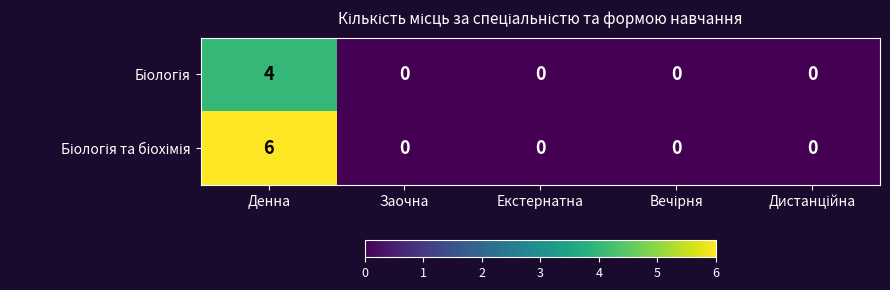

At which category is the sum across all series the highest?

Денна